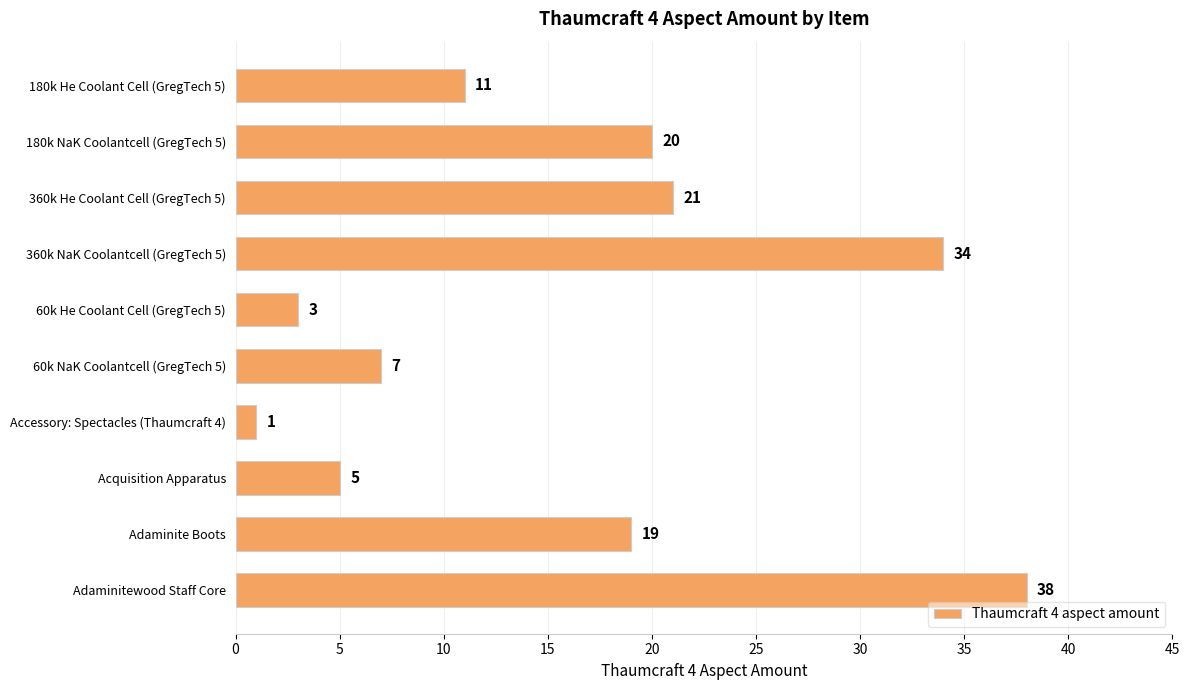

What is the ratio of the value at Acquisition Apparatus to the value at Adaminite Boots?

0.3